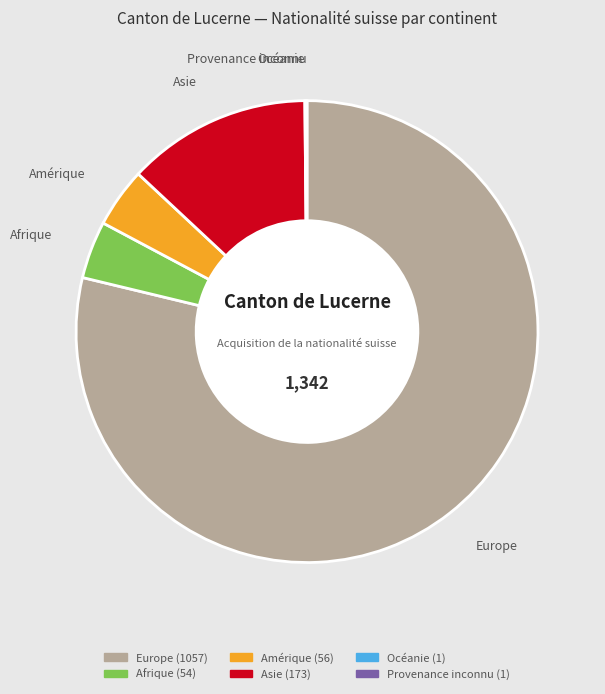

The Europe slice represents 73% of the pie. True or false?

False